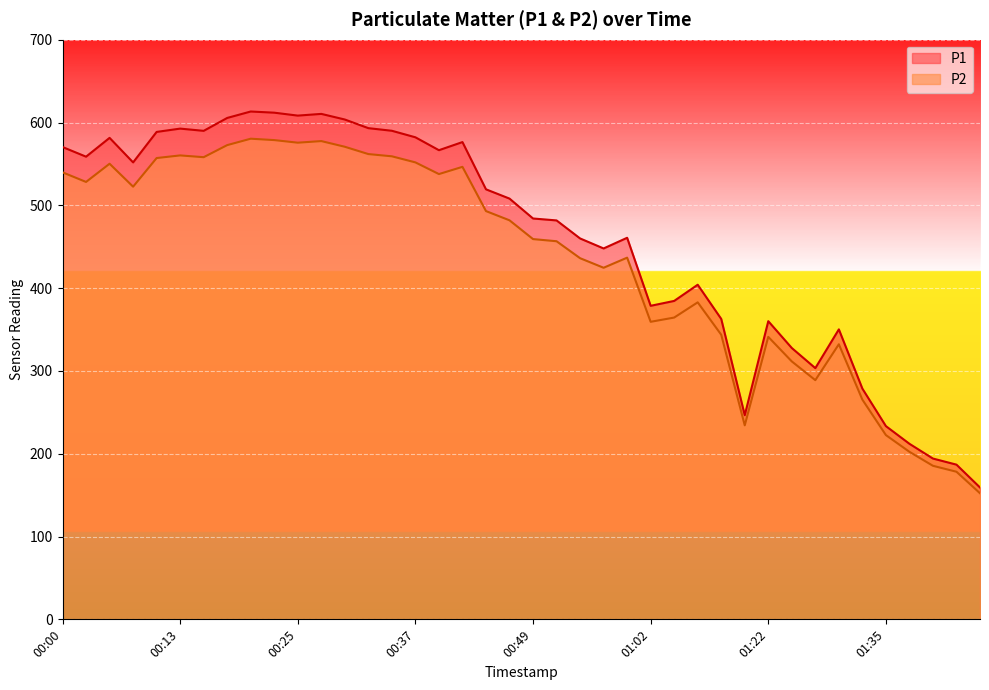

The P2 series shows 962.9 at 00:30. True or false?

False